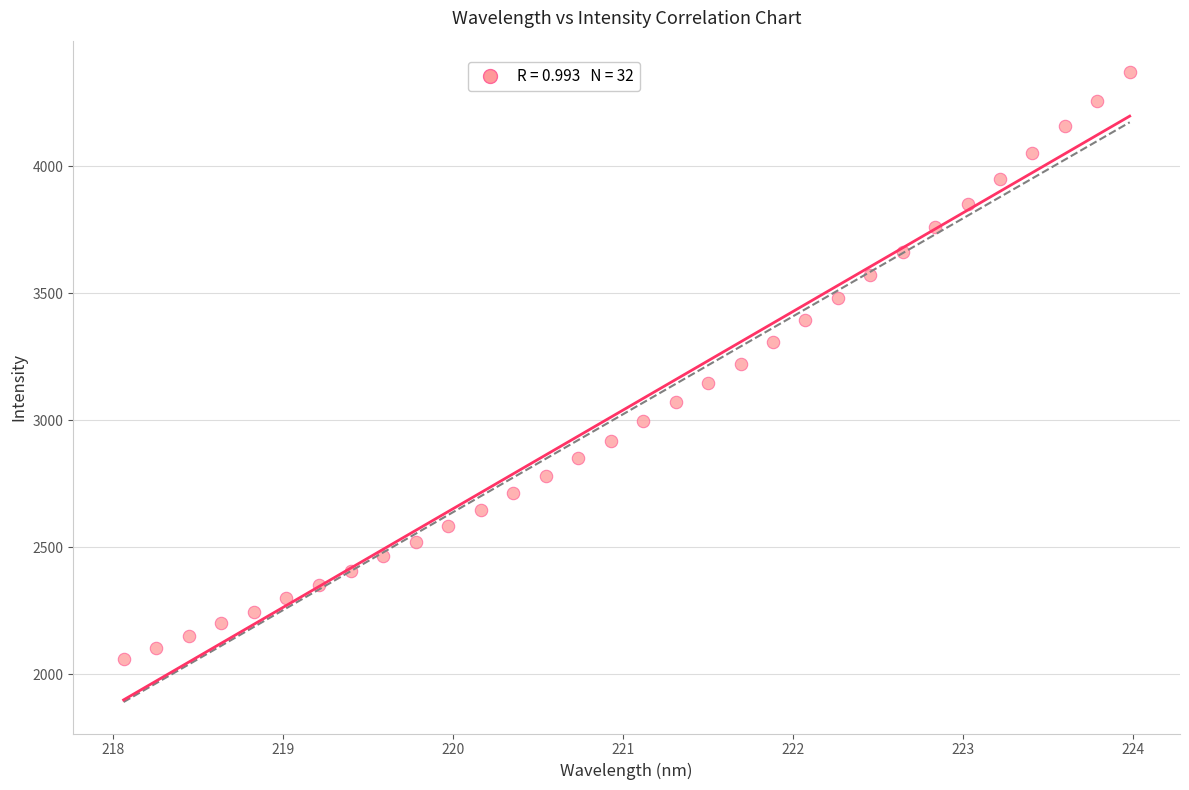

What is the range of Y values (max minus min)?

2312.2